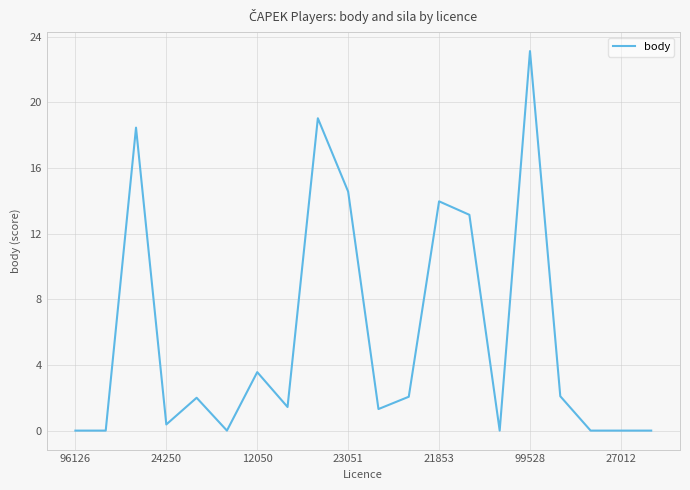

What is the difference between the maximum and minimum values?

23.1